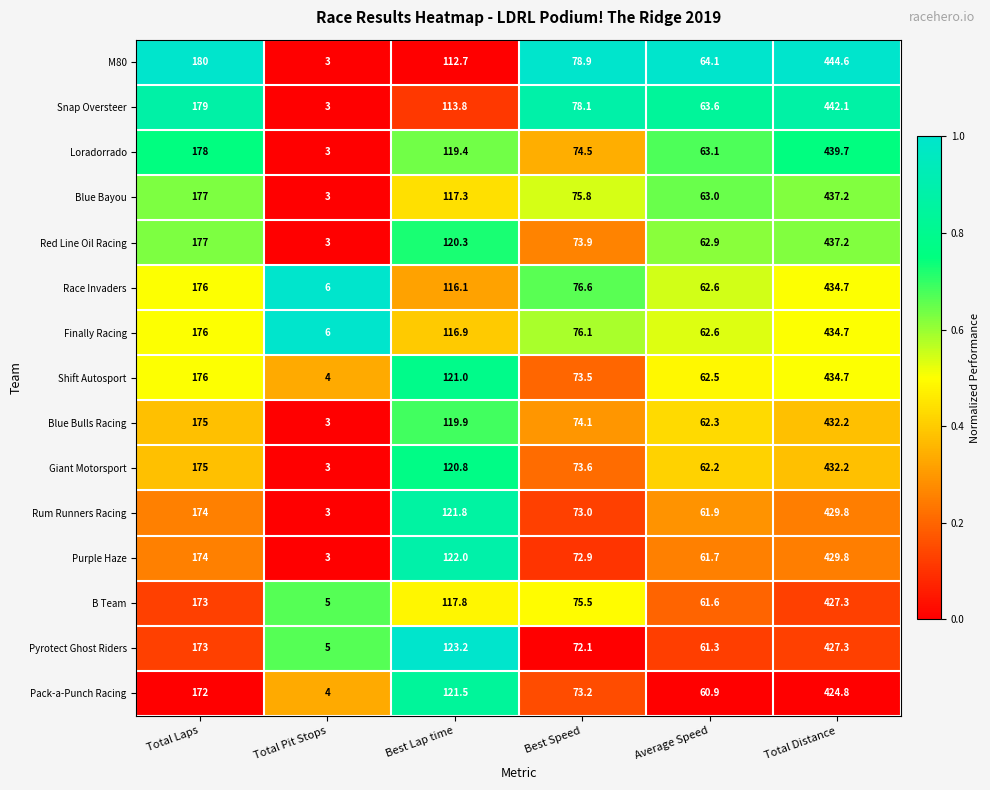

The value of Race Invaders at Best Lap time is 116.1. True or false?

True